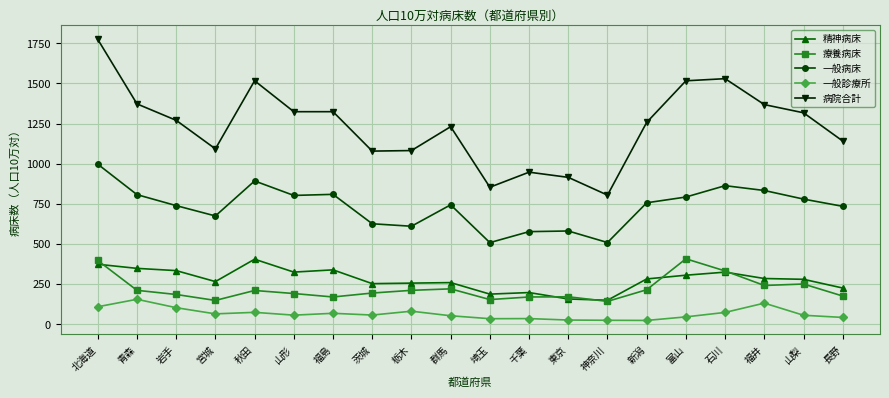

What is the greatest value displayed?

1774.6